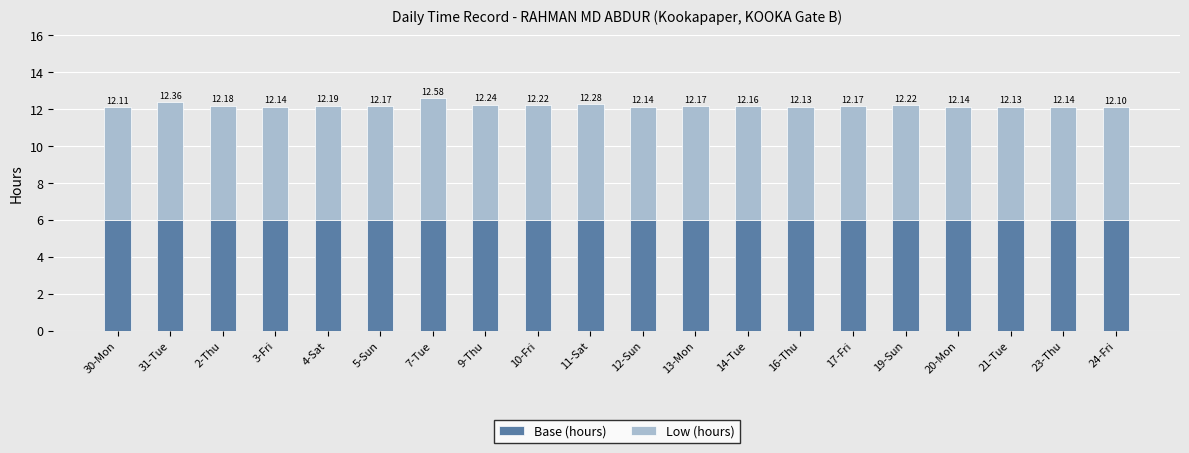

What is the lowest value of the Base (hours) series?

6.0